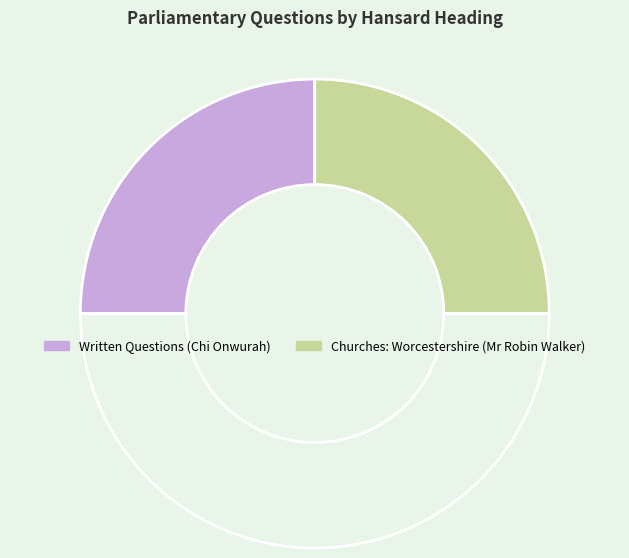

How many segments does this pie chart have?

3